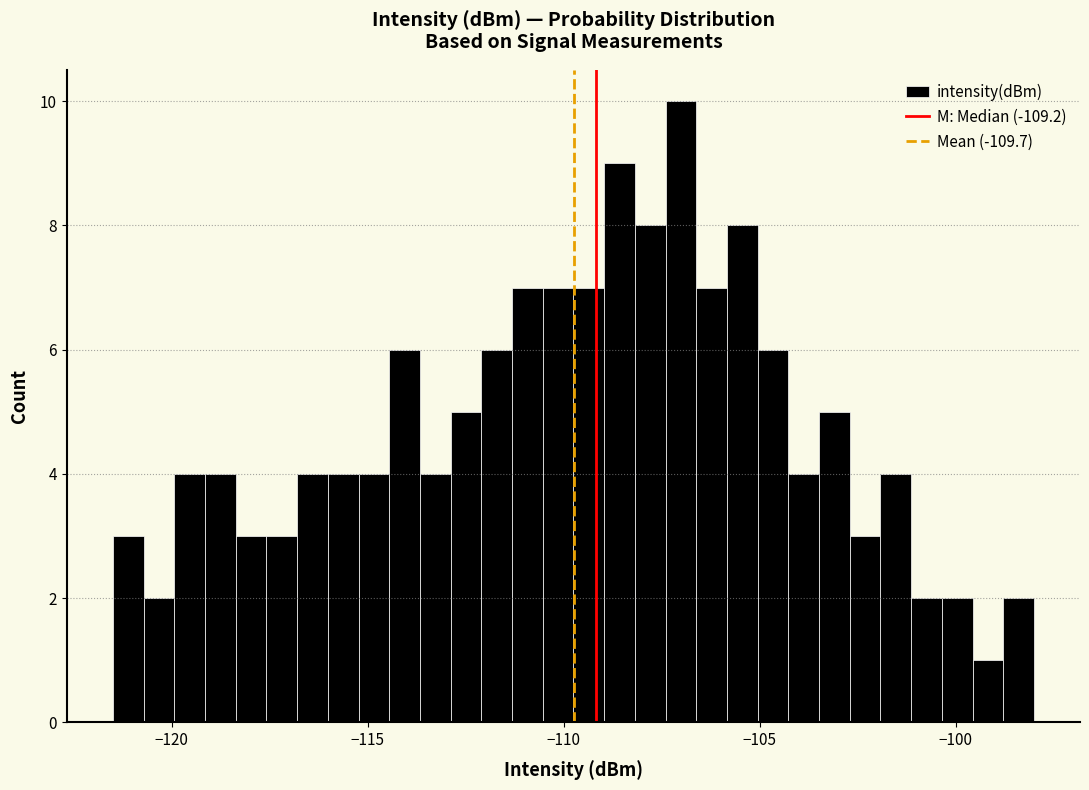

Around what value on the x-axis is the tallest bar? Give the approximate position of its centre, as read against the axis.

-107.0